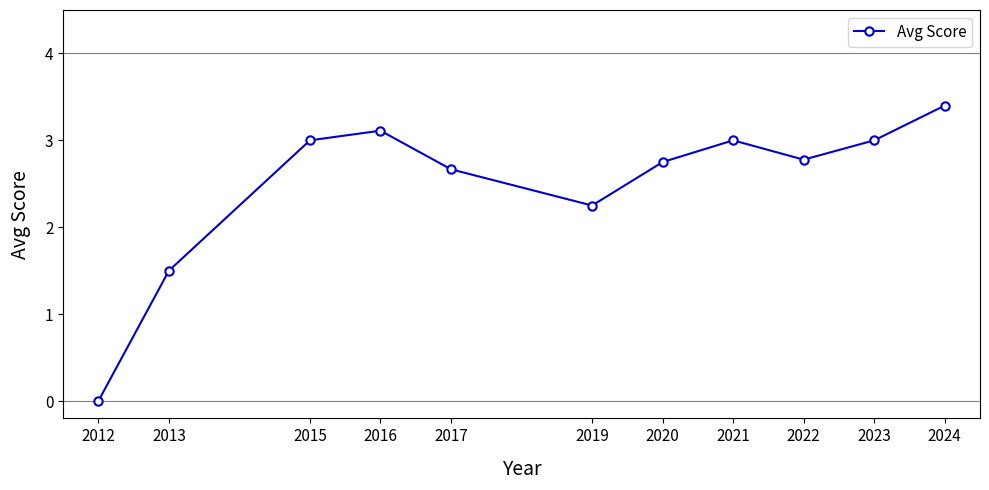

At which category does the chart reach its minimum across all series?

2012